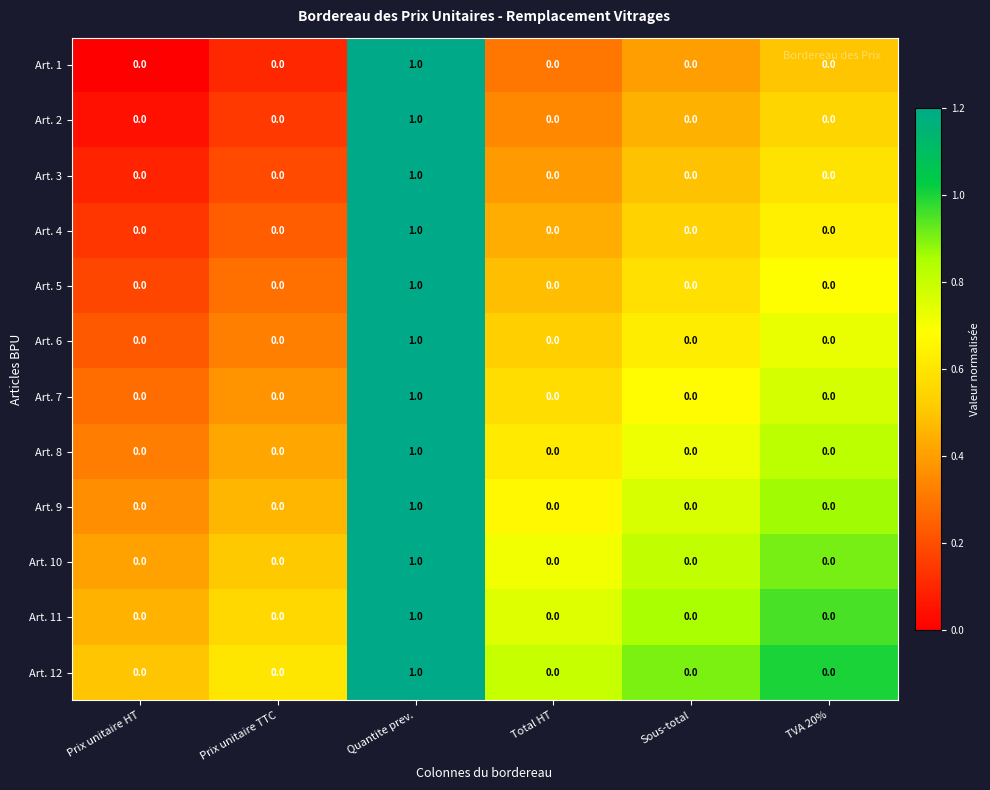

True or false: Art. 1 has a value of 1 at Total HT.

False